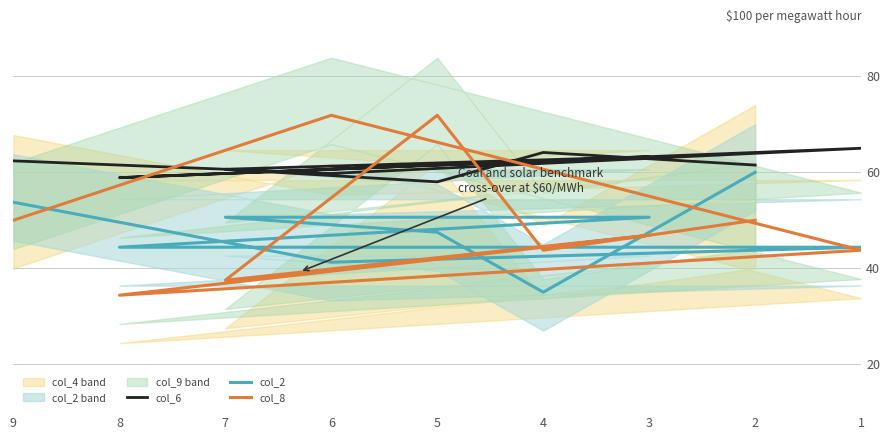

Between 6 and 8, which series saw the biggest shift?

col_8